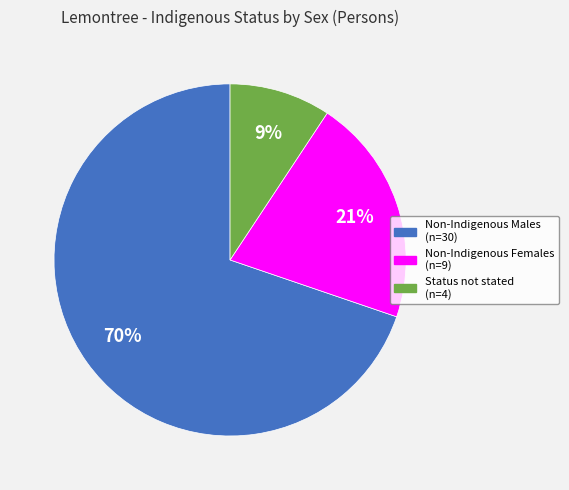

Is there a majority slice in this chart?

Yes